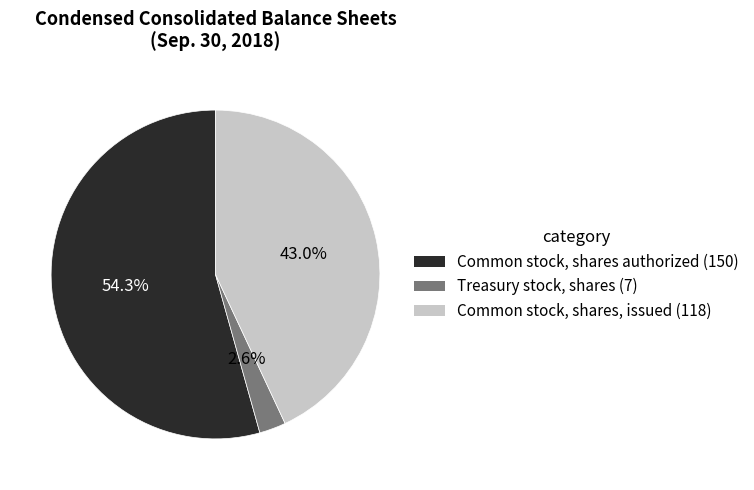

To the nearest percent, what is the difference between the Common stock, shares, issued and Common stock, shares authorized slice percentages?

11%